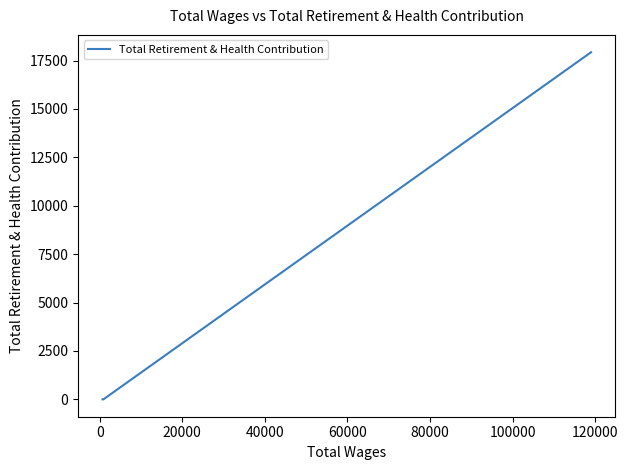

Does the chart display data point markers on the line(s)?

No